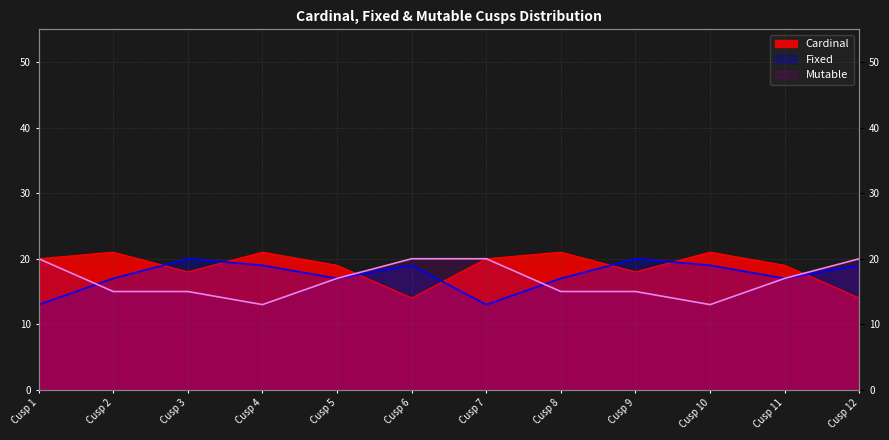

How many data points in Fixed are above 19?

2